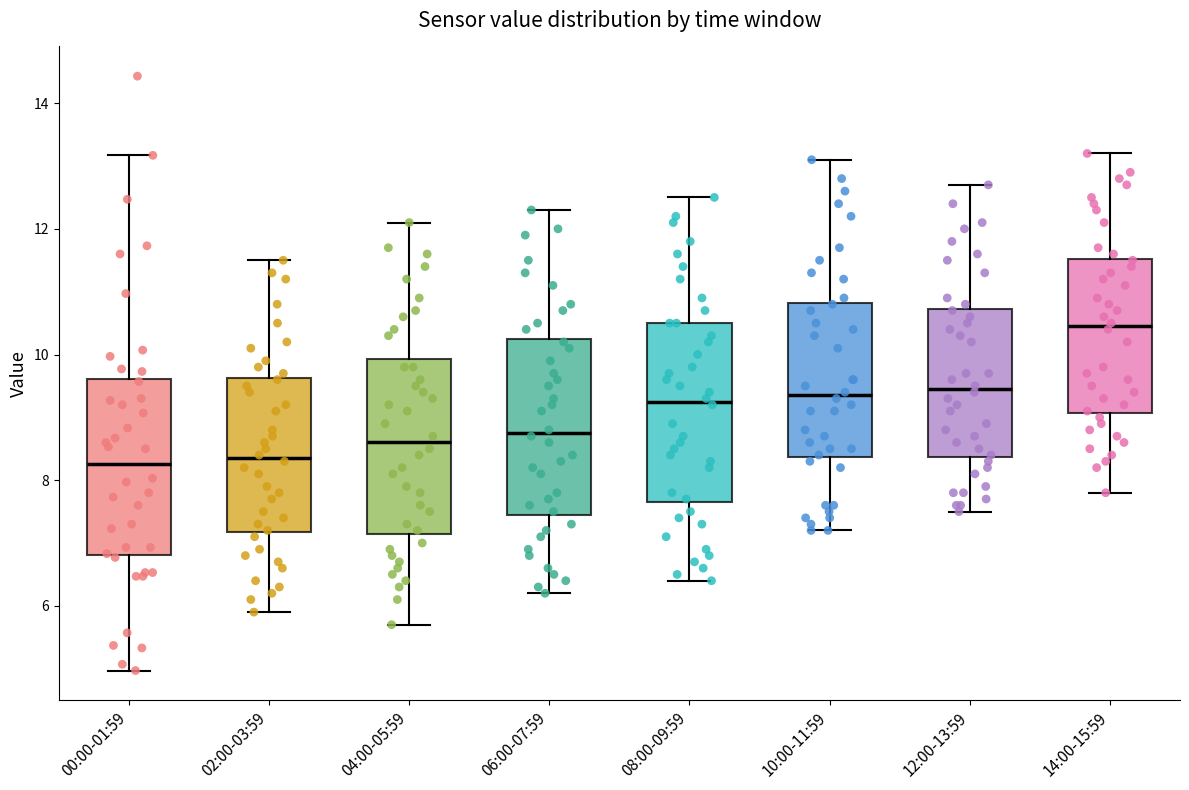

Reading left to right, transcribe this box plot: for each box, give where its median line is, the range the box spans, and where its two whiskers end, as read against the y-axis. The values are not printed on the chart, so give them approximately, as read against the axis.

00:00-01:59: median 8.2, box 6.8 to 9.6, whiskers 5.0 to 13.2
02:00-03:59: median 8.4, box 7.2 to 9.6, whiskers 6.0 to 11.6
04:00-05:59: median 8.6, box 7.2 to 10.0, whiskers 5.8 to 12.2
06:00-07:59: median 8.8, box 7.4 to 10.2, whiskers 6.2 to 12.4
08:00-09:59: median 9.2, box 7.6 to 10.6, whiskers 6.4 to 12.6
10:00-11:59: median 9.4, box 8.4 to 10.8, whiskers 7.2 to 13.2
12:00-13:59: median 9.4, box 8.4 to 10.8, whiskers 7.6 to 12.8
14:00-15:59: median 10.4, box 9.0 to 11.6, whiskers 7.8 to 13.2